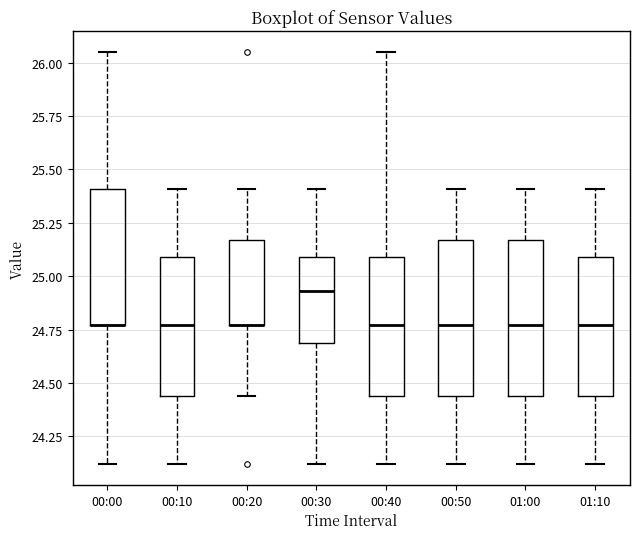

Reading left to right, transcribe this box plot: for each box, give where its median line is, the range the box spans, and where its two whiskers end, as read against the y-axis. The values are not printed on the chart, so give them approximately, as read against the axis.

00:00: median 24.75 (drawn on the box's lower edge), box 24.75 to 25.40, whiskers 24.10 to 26.05
00:10: median 24.75, box 24.45 to 25.10, whiskers 24.10 to 25.40
00:20: median 24.75 (drawn on the box's lower edge), box 24.75 to 25.15, whiskers 24.45 to 25.40
00:30: median 24.95, box 24.70 to 25.10, whiskers 24.10 to 25.40
00:40: median 24.75, box 24.45 to 25.10, whiskers 24.10 to 26.05
00:50: median 24.75, box 24.45 to 25.15, whiskers 24.10 to 25.40
01:00: median 24.75, box 24.45 to 25.15, whiskers 24.10 to 25.40
01:10: median 24.75, box 24.45 to 25.10, whiskers 24.10 to 25.40